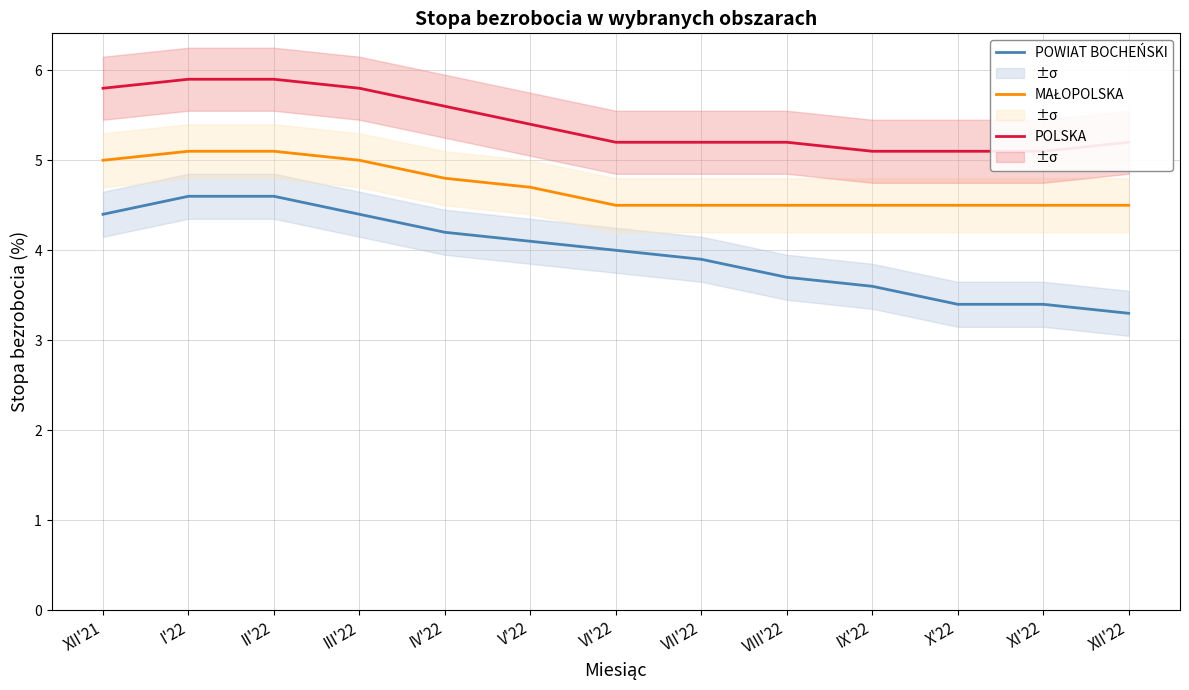

What position from the right is II'22?

11